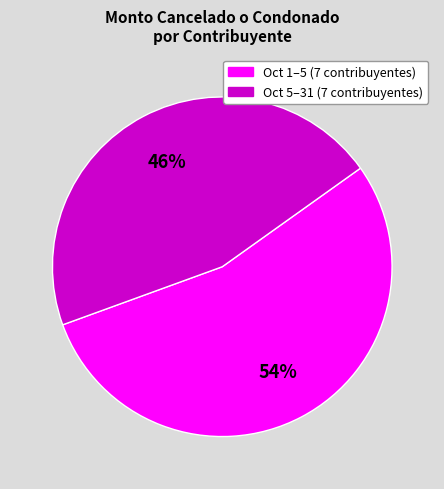

Is there a majority slice in this chart?

Yes